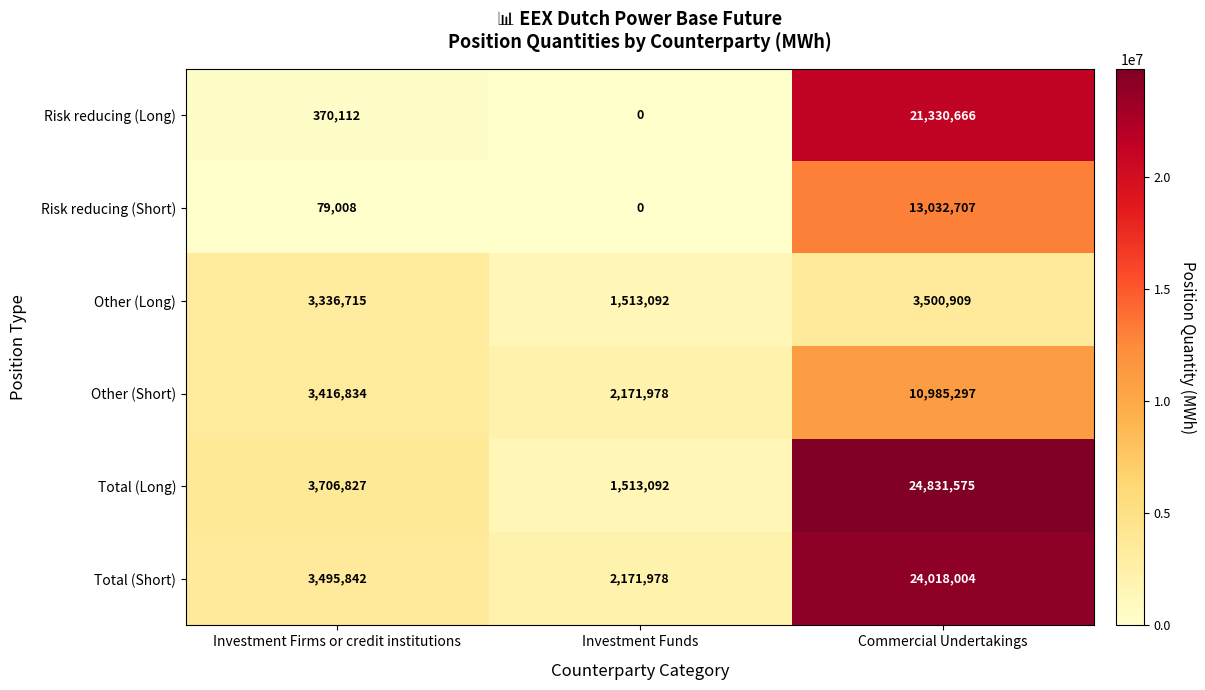

At how many categories does at least one series exceed 17004958?

1